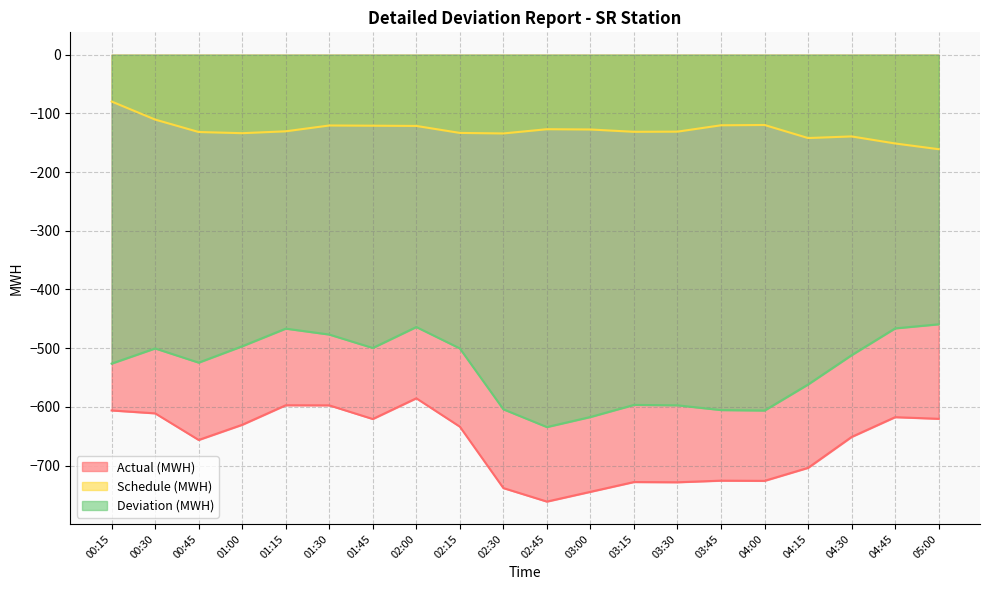

Reading right to left, transcribe all the data shown in this chart.

Actual (MWH): -620.4	-617.7	-651.4	-704.0	-726.2	-725.8	-728.6	-728.2	-744.9	-761.5	-738.5	-633.8	-585.5	-620.8	-597.5	-597.4	-630.6	-656.5	-611.1	-606.2
Schedule (MWH): -161.0	-151.3	-139.3	-142.0	-119.8	-120.3	-131.1	-131.4	-127.5	-127.0	-134.2	-133.3	-121.4	-121.0	-120.6	-130.6	-133.8	-131.8	-110.6	-79.8
Deviation (MWH): -459.4	-466.4	-512.1	-562.0	-606.4	-605.5	-597.5	-596.8	-617.4	-634.5	-604.3	-500.5	-464.1	-499.8	-476.9	-466.8	-496.9	-524.7	-500.6	-526.4